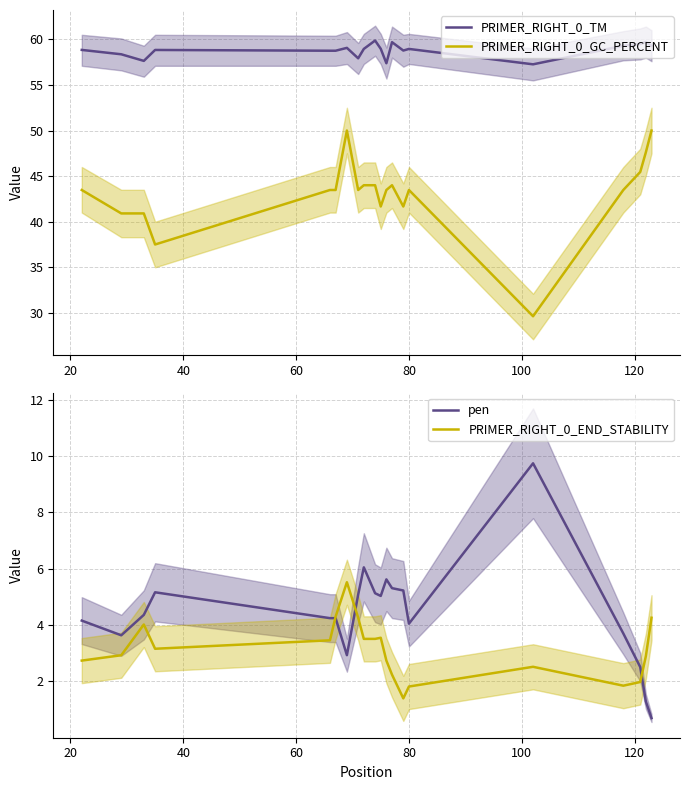

What are all the series names shown in the legend?

PRIMER_RIGHT_0_TM, PRIMER_RIGHT_0_GC_PERCENT, pen, PRIMER_RIGHT_0_END_STABILITY